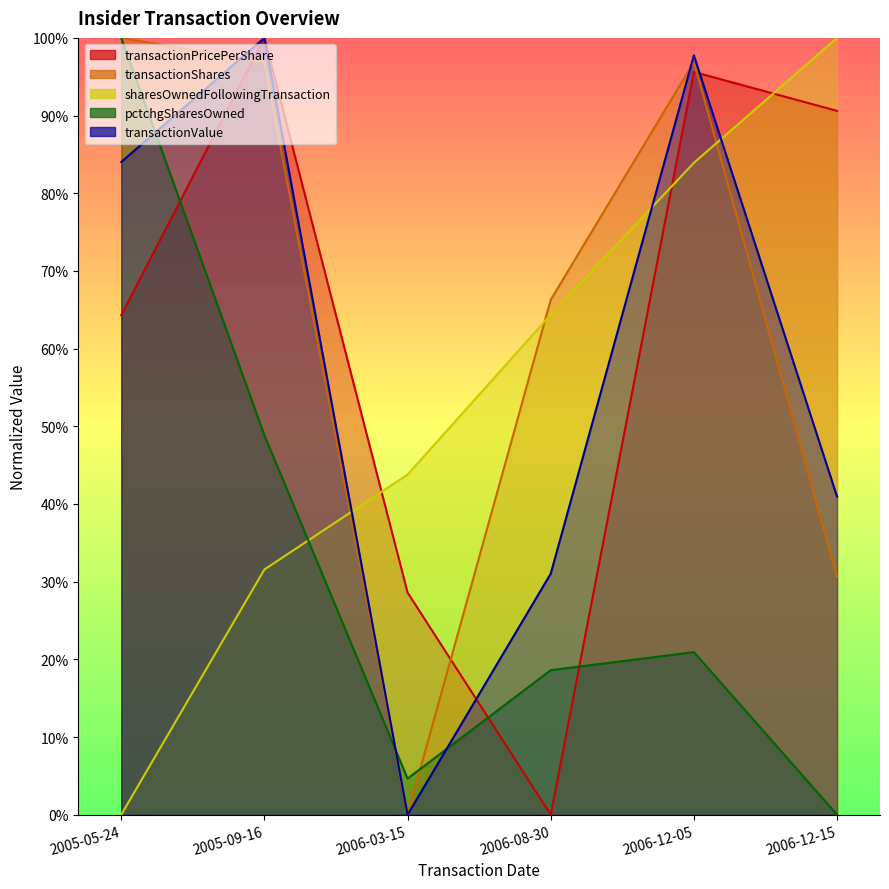

What is the difference between the highest and lowest values at 2006-12-05?

0.8